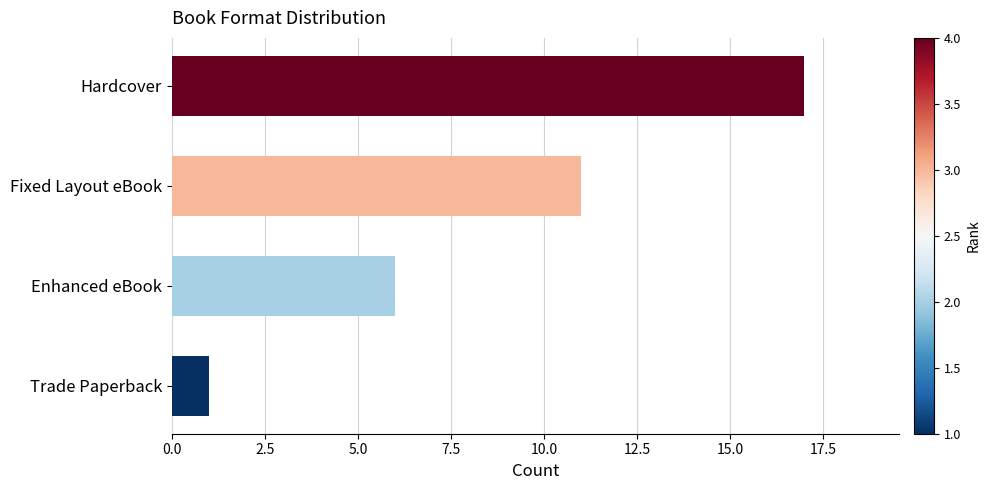

How many values are below 11?

2